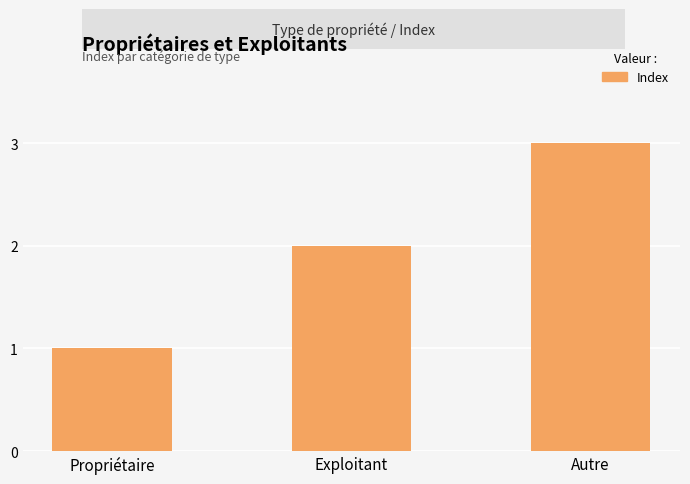

The chart shows a value of 1 at Propriétaire. True or false?

True